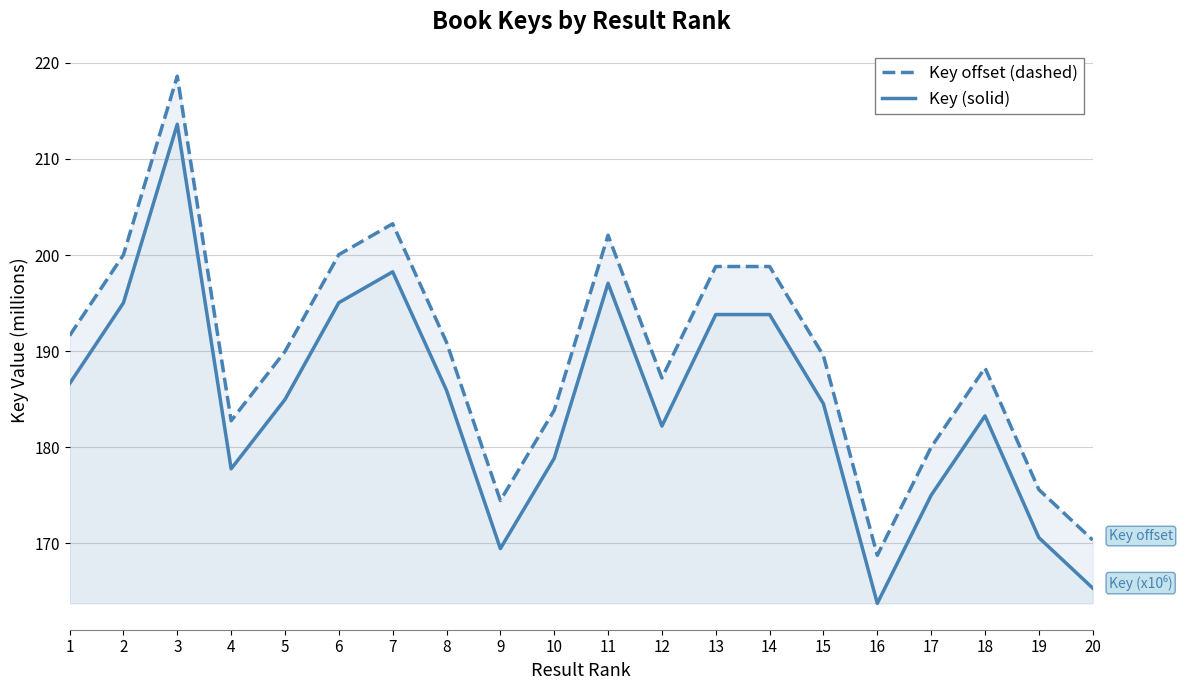

True or false: Key offset (x10⁶) and Key (x10⁶) intersect in this chart.

False